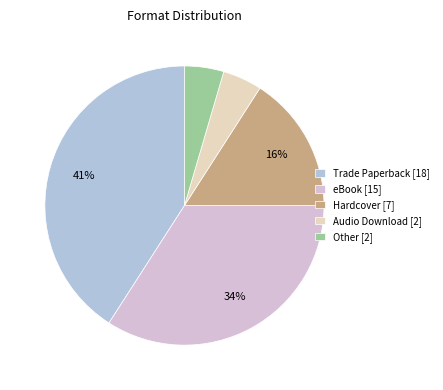

How many slices are in this pie chart?

5